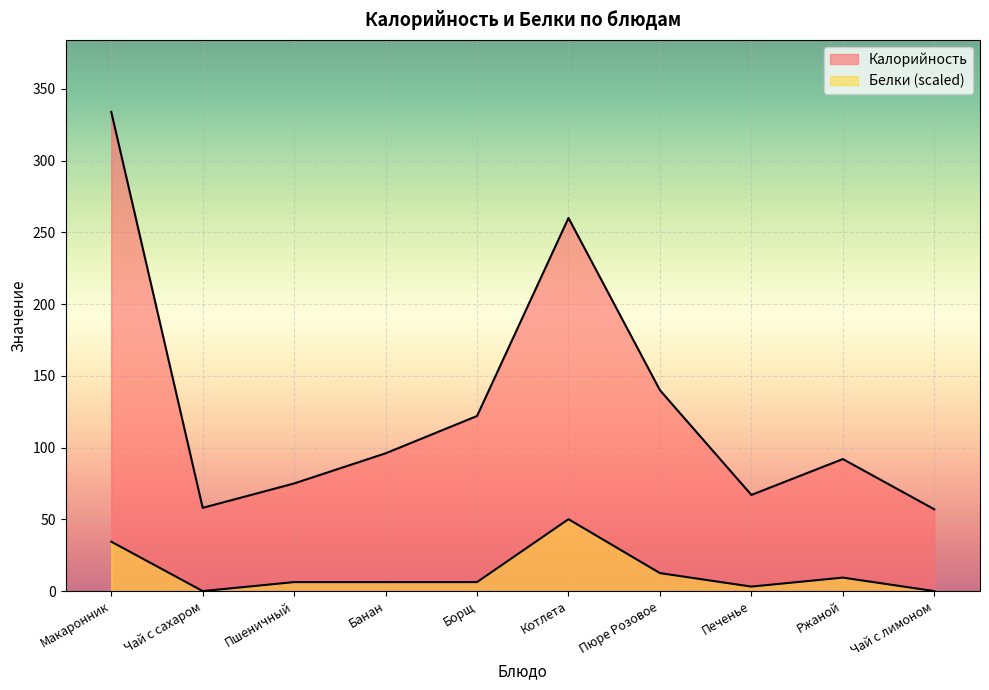

Which series has the widest spread of values?

Калорийность